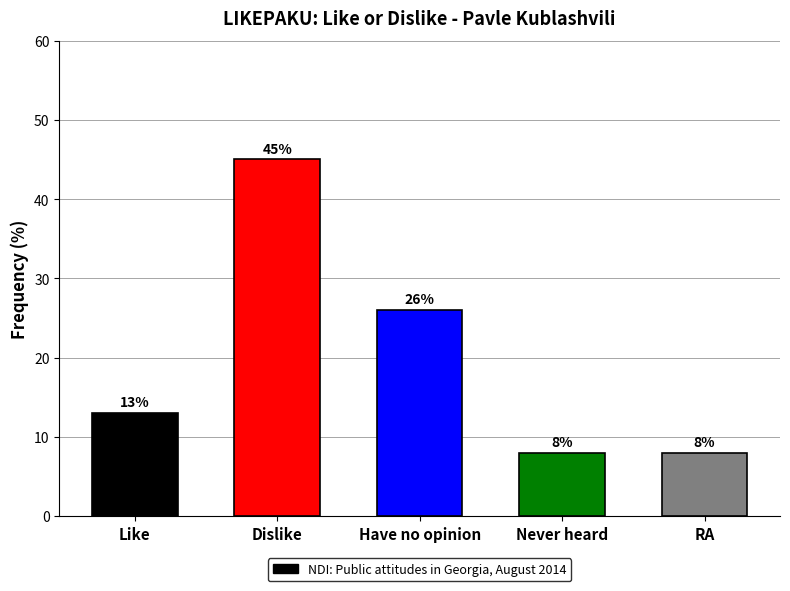

True or false: the data shows 8 at Never heard.

True